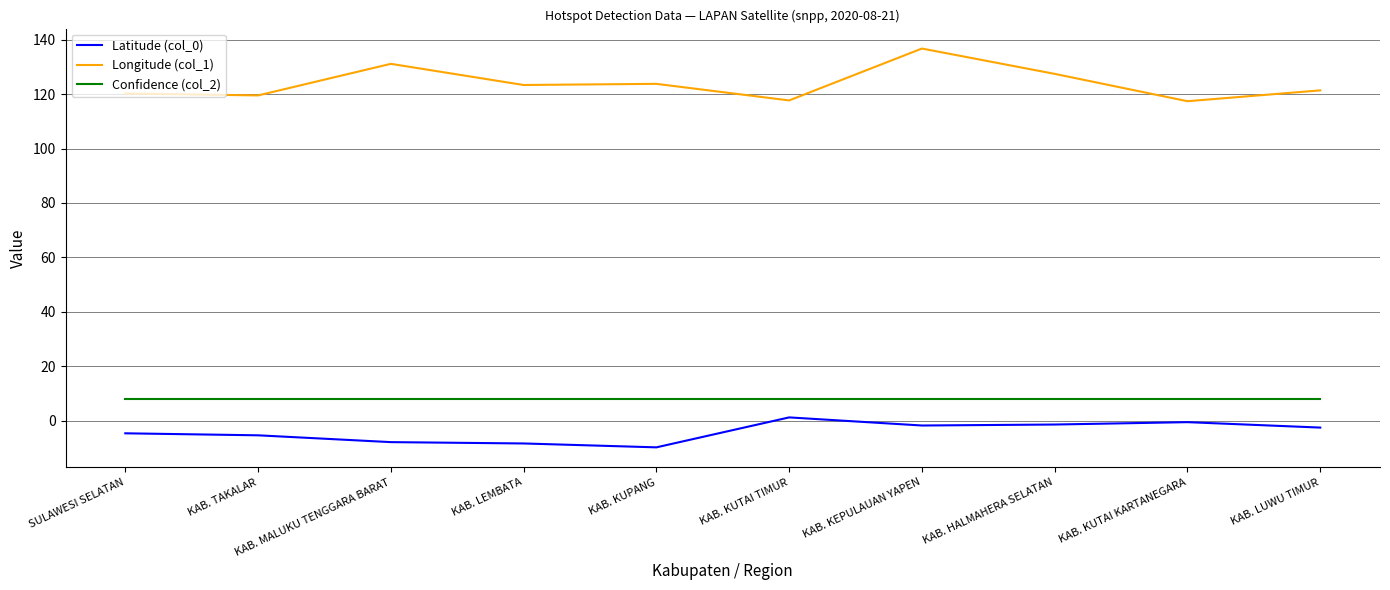

What value does the Latitude (col_0) series have at KAB. KUTAI TIMUR?

1.2